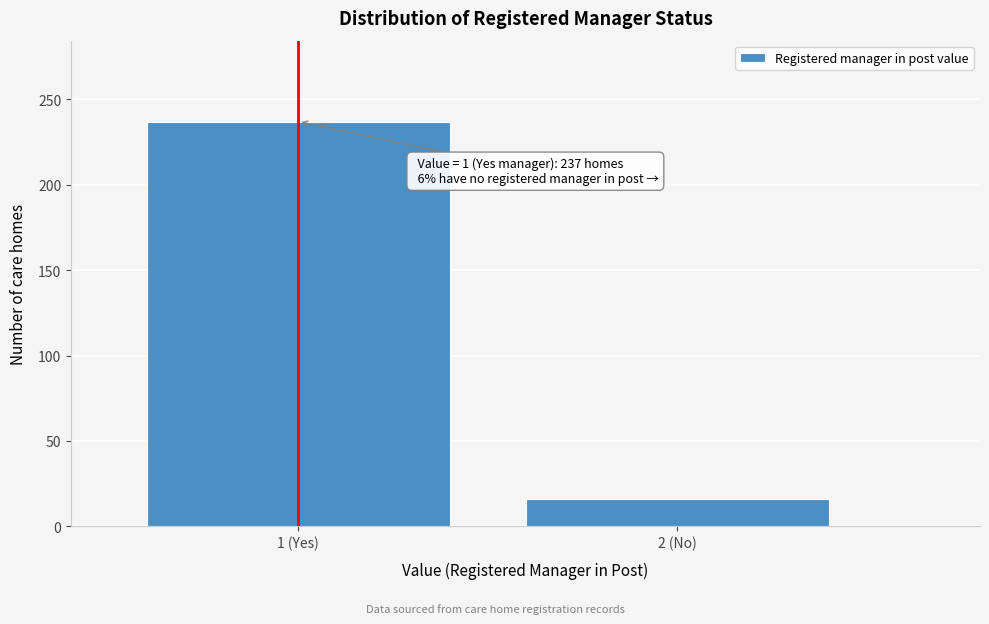

Reading right to left, what are all the values shown in this chart?

16	237